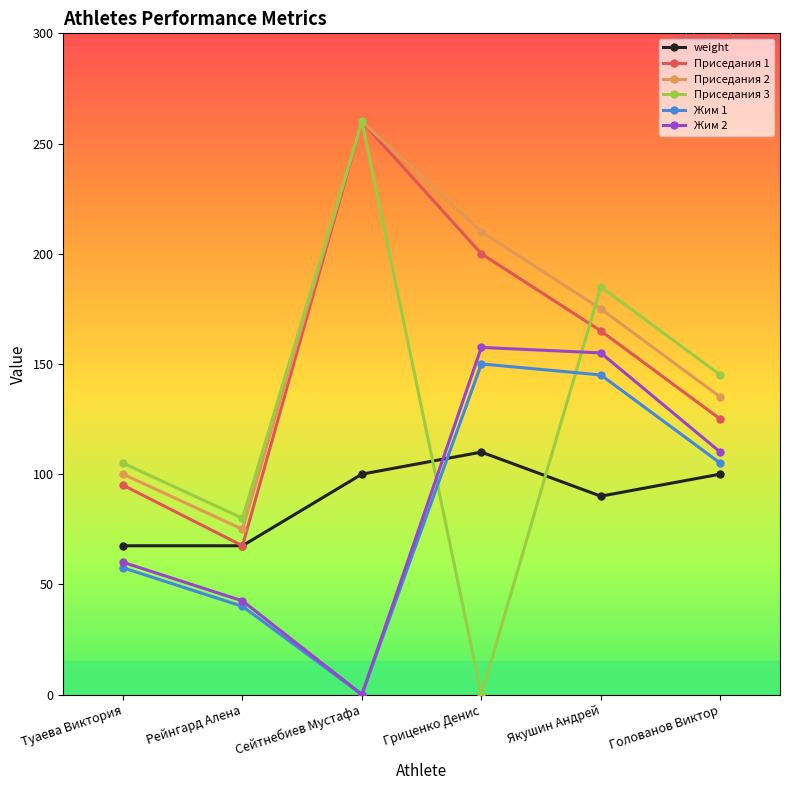

How many intersections are there between Жим 2 and weight?

1